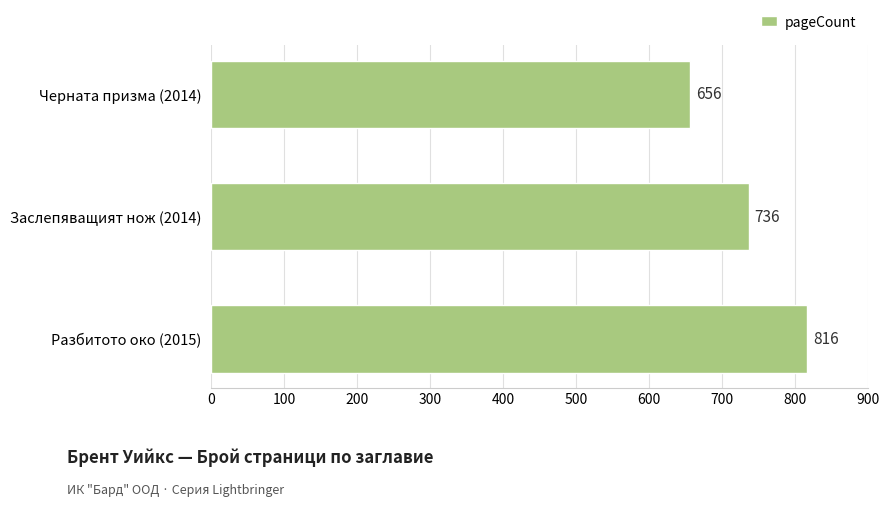

Reading bottom to top, extract all data points from this chart.

816	736	656